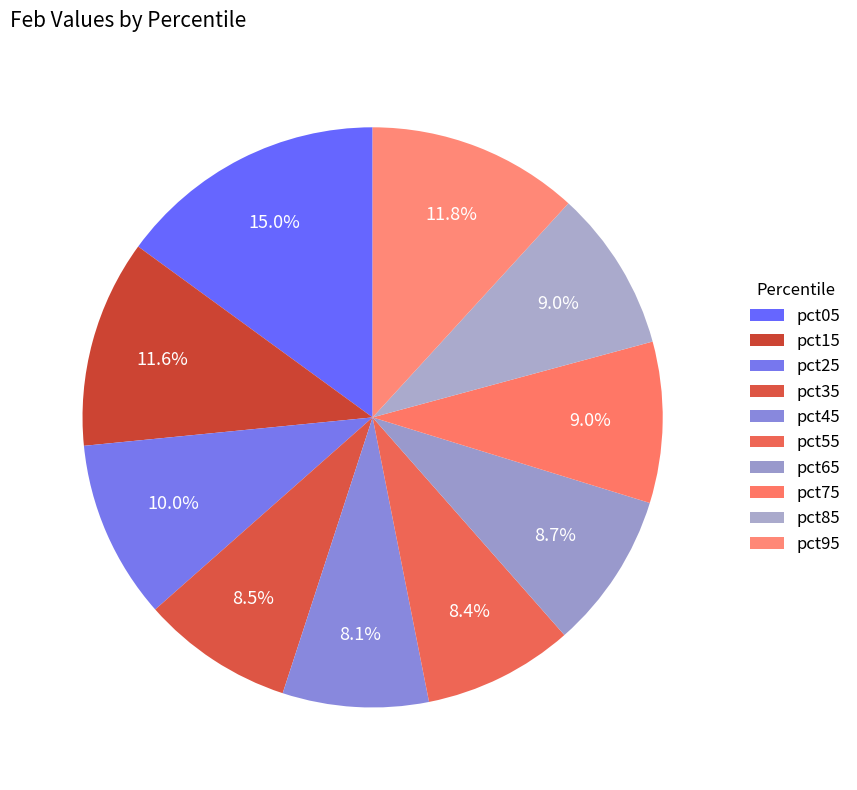

How many slices are in this pie chart?

10